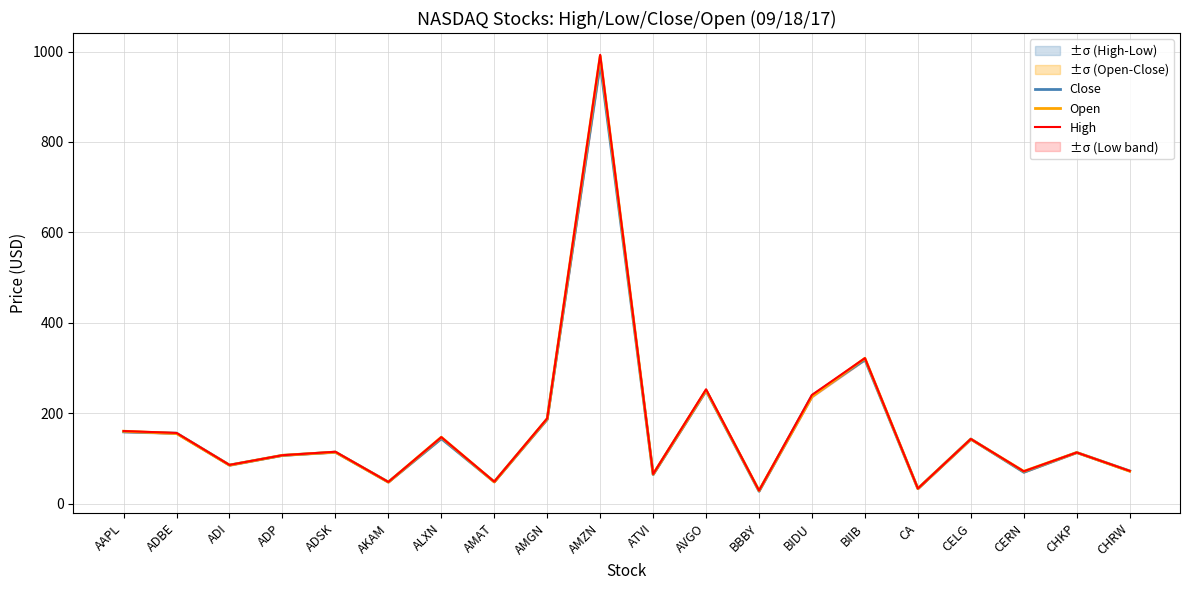

What is the difference between the highest and lowest values at CHKP?

0.1